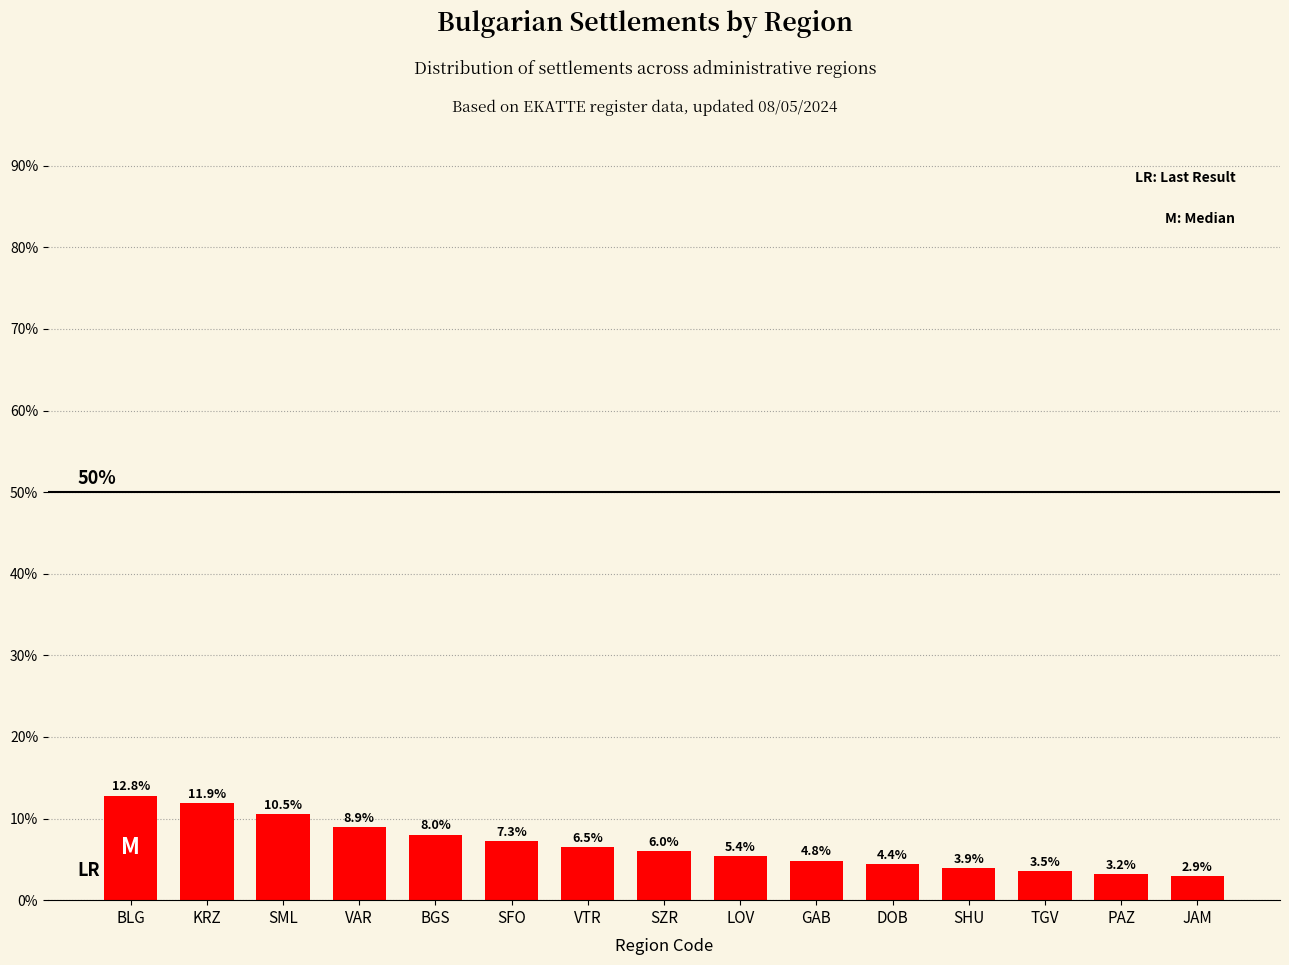

Rank the categories by value from lowest to highest.

JAM, PAZ, TGV, SHU, DOB, GAB, LOV, SZR, VTR, SFO, BGS, VAR, SML, KRZ, BLG